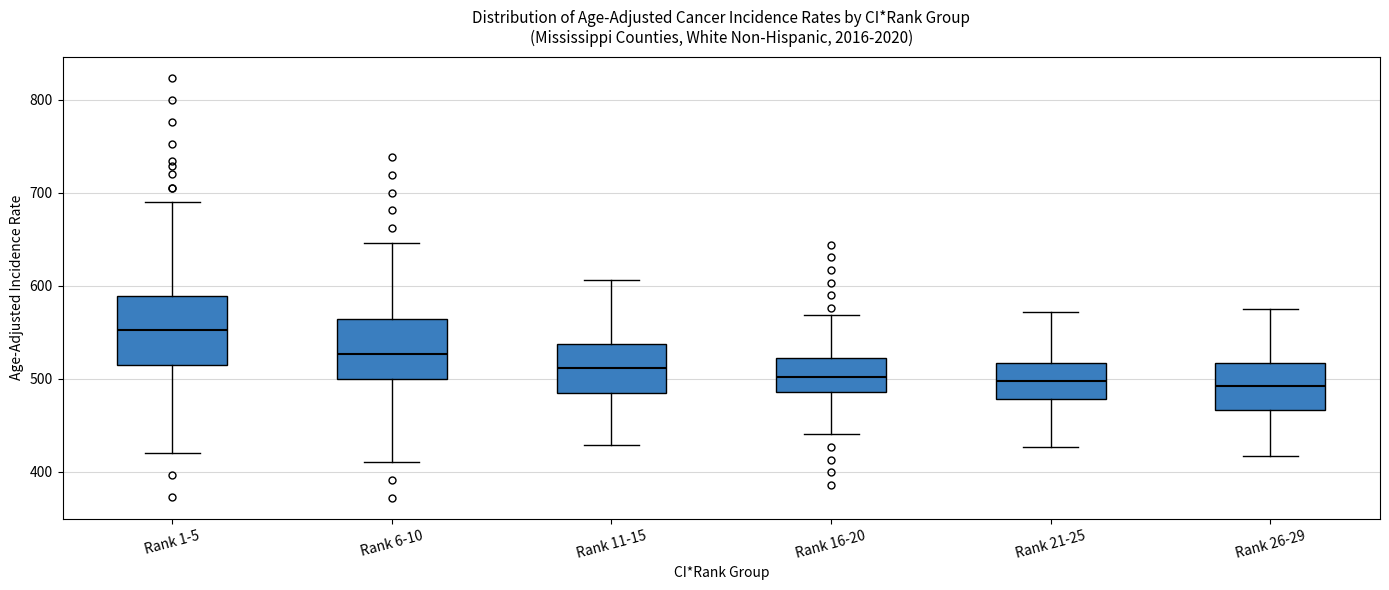

Reading left to right, read every box against the y-axis: the position of its median line, the range the box covers, and the ends of its whiskers. The values are not printed on the chart, so give them approximately, as read against the axis.

Rank 1-5: median 550, box 520 to 590, whiskers 420 to 690
Rank 6-10: median 530, box 500 to 560, whiskers 410 to 650
Rank 11-15: median 510, box 490 to 540, whiskers 430 to 610
Rank 16-20: median 500, box 490 to 520, whiskers 440 to 570
Rank 21-25: median 500, box 480 to 520, whiskers 430 to 570
Rank 26-29: median 490, box 470 to 520, whiskers 420 to 580